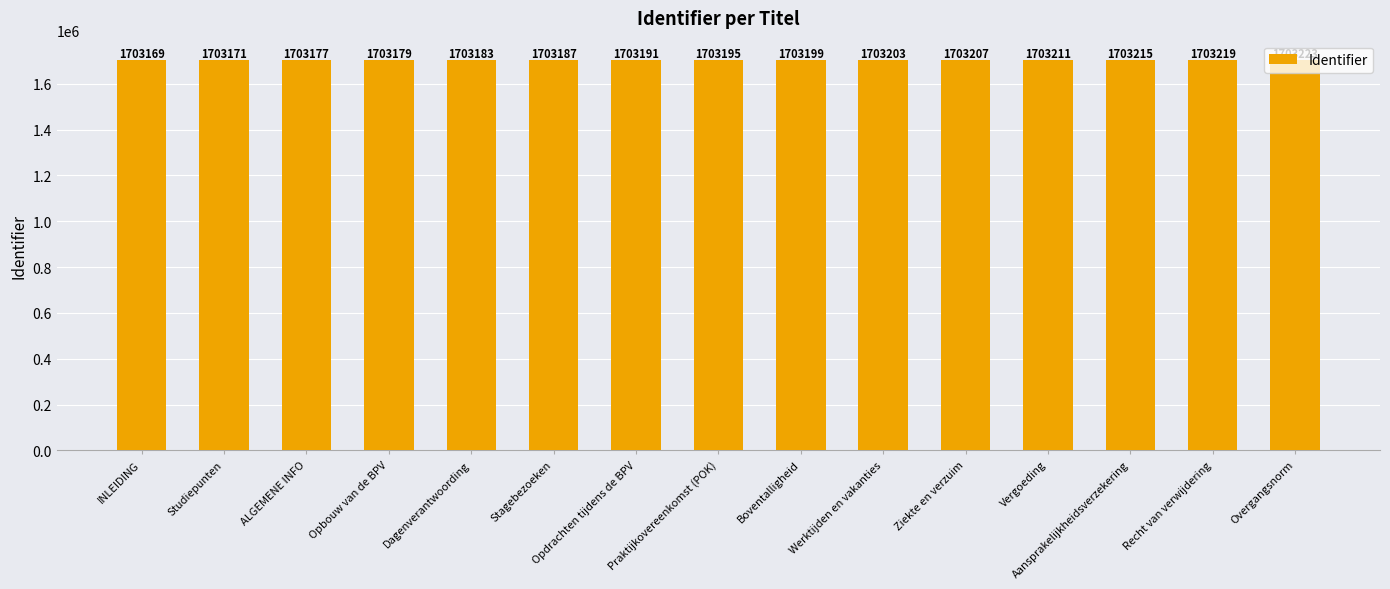

How many categories are shown in the chart?

15